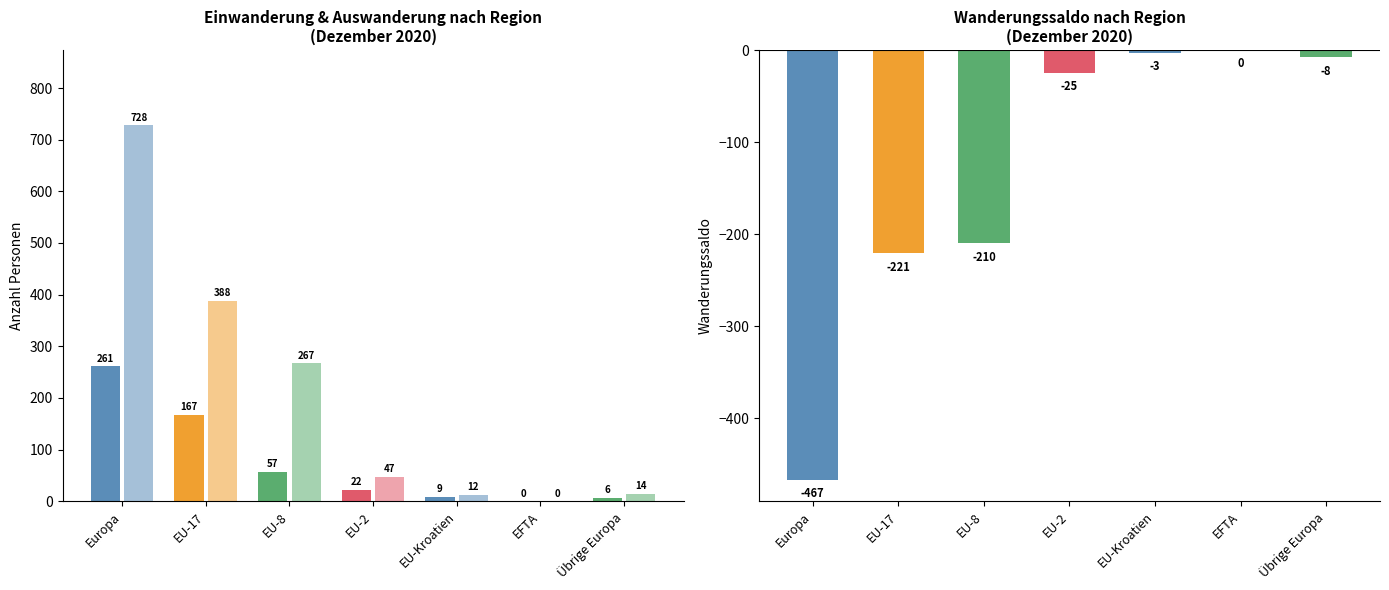

At which label is Auswanderung (Wegzug) closest to 364?

EU-17